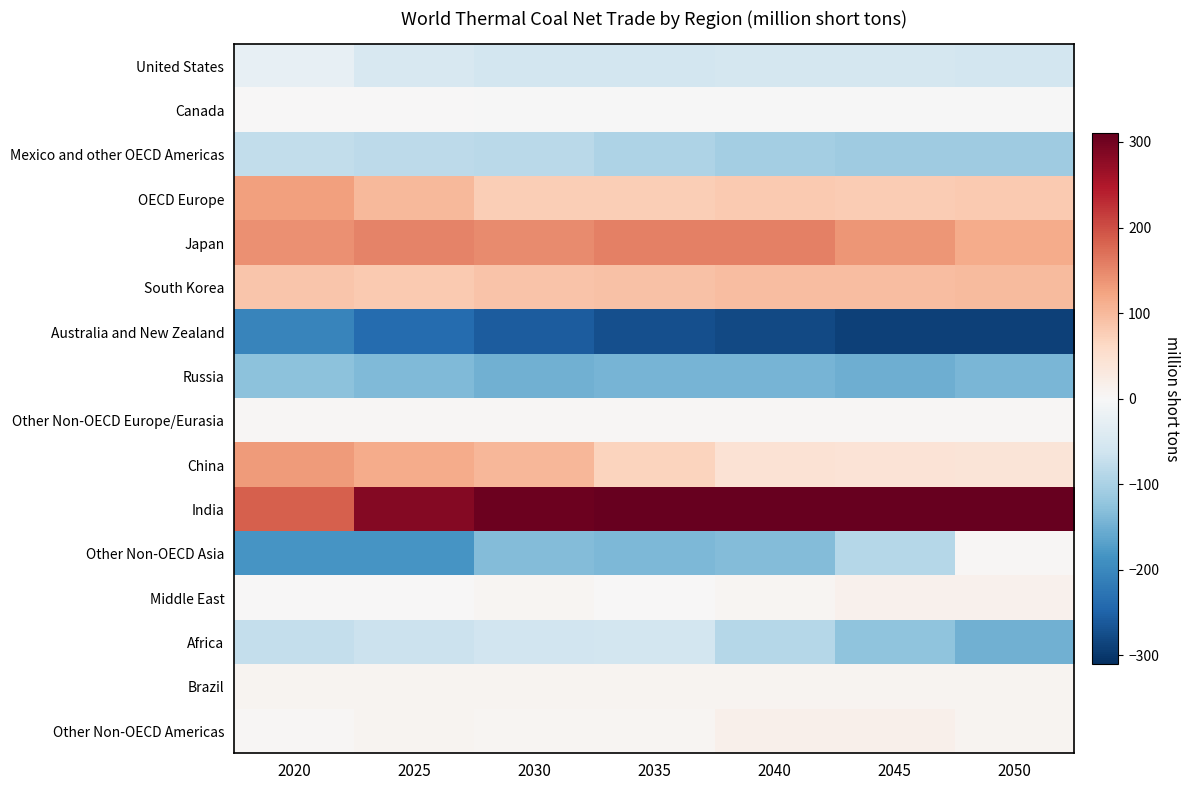

Between 2035 and 2045, which is larger?

2045